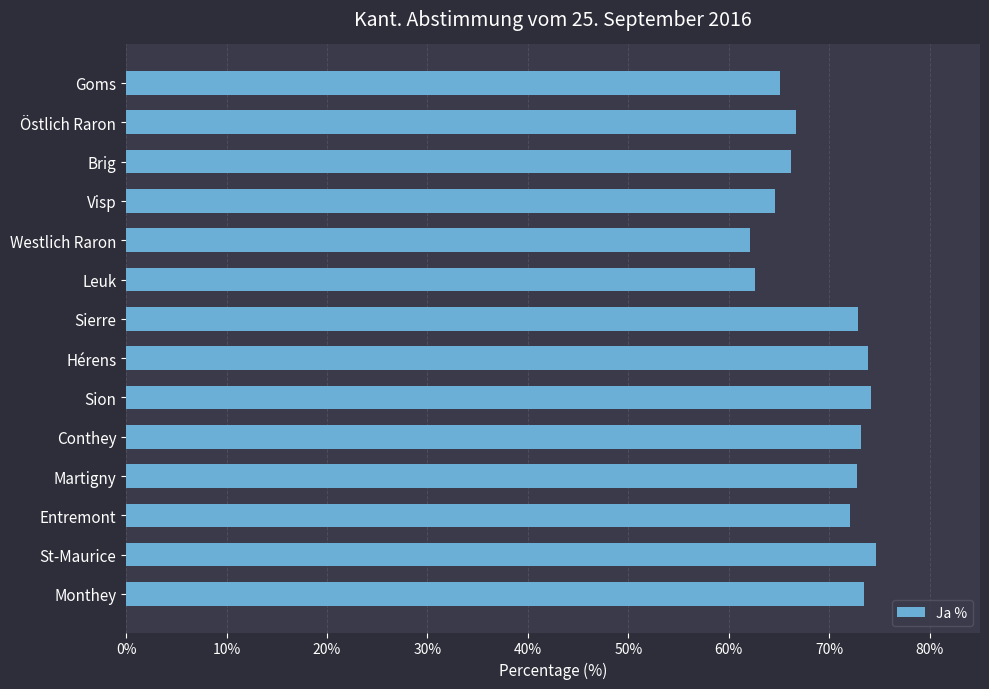

What is the greatest value displayed?

74.7